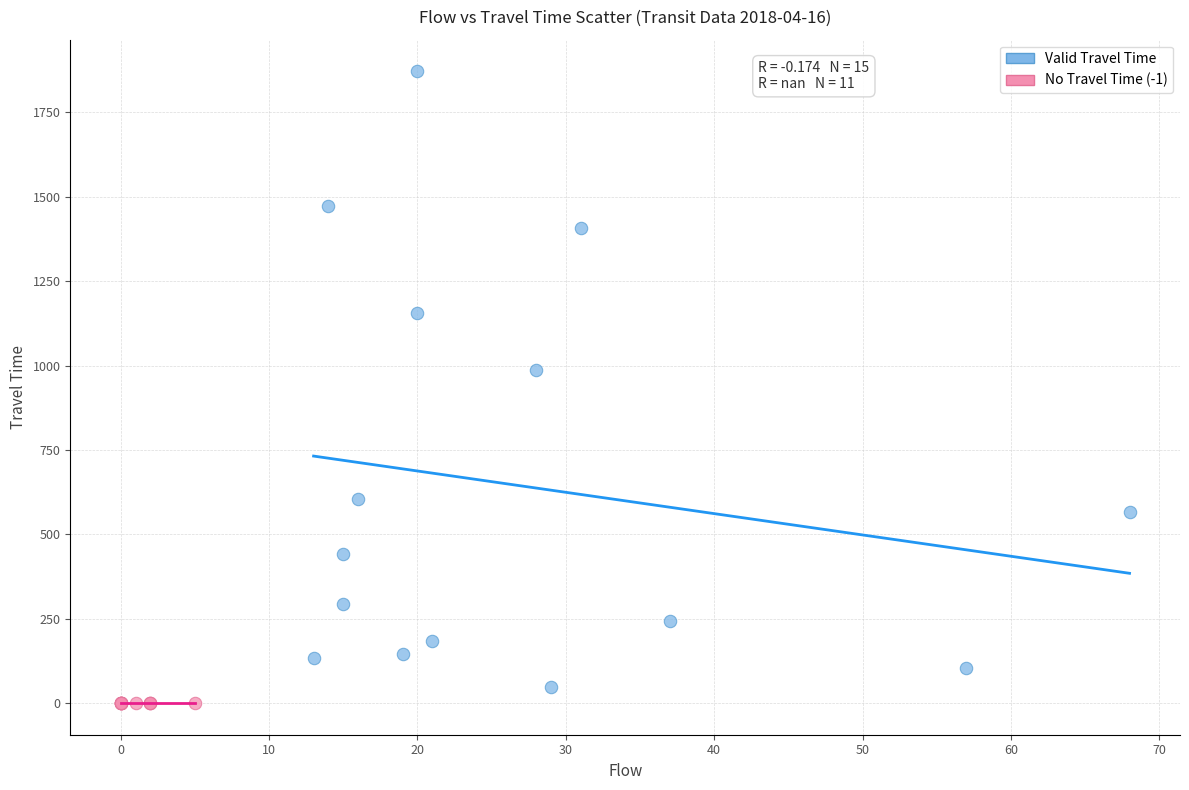

Which series contains the highest Y value?

Valid Travel Time